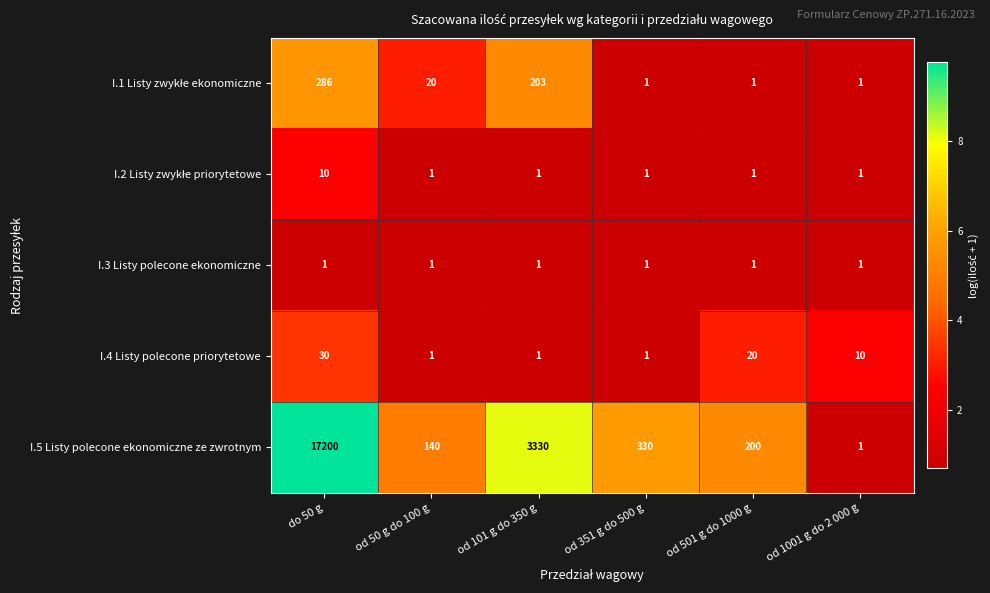

Which category has the highest value across all series?

do 50 g